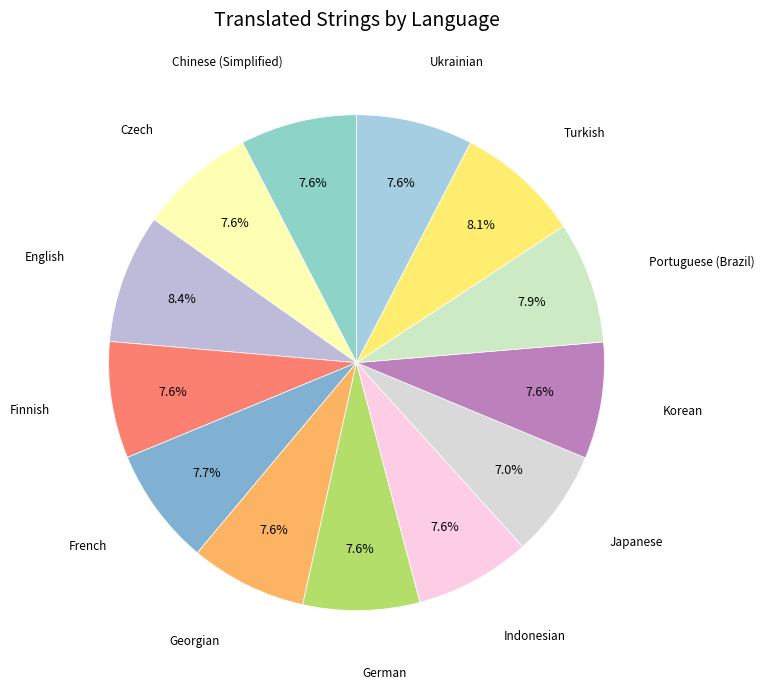

How many segments does this pie chart have?

13